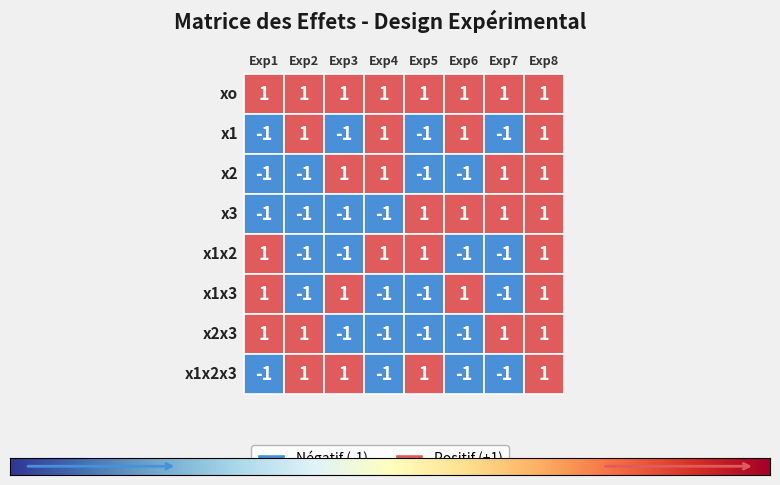

Which series changed the most between x2 and x3?

x1